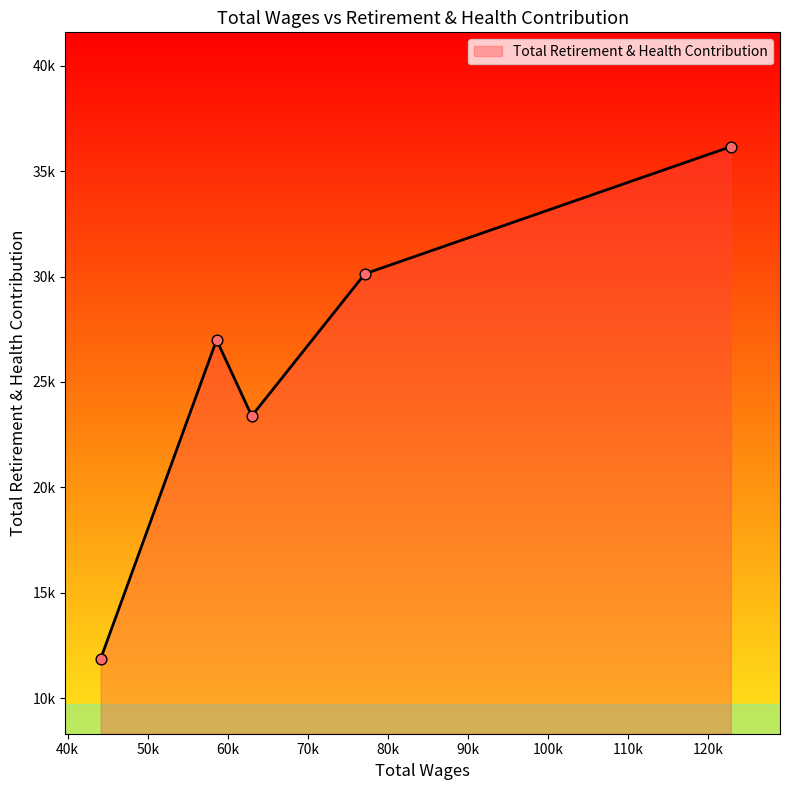

Is this an area chart (filled region under the line)?

Yes